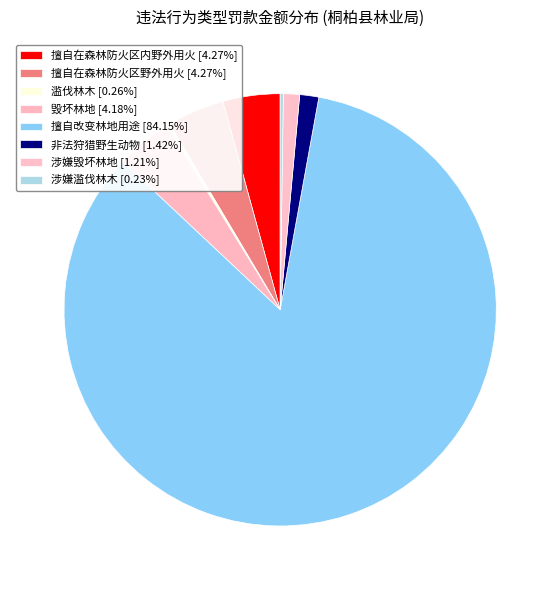

Which has a higher value, 涉嫌滥伐林木 or 毁坏林地?

毁坏林地